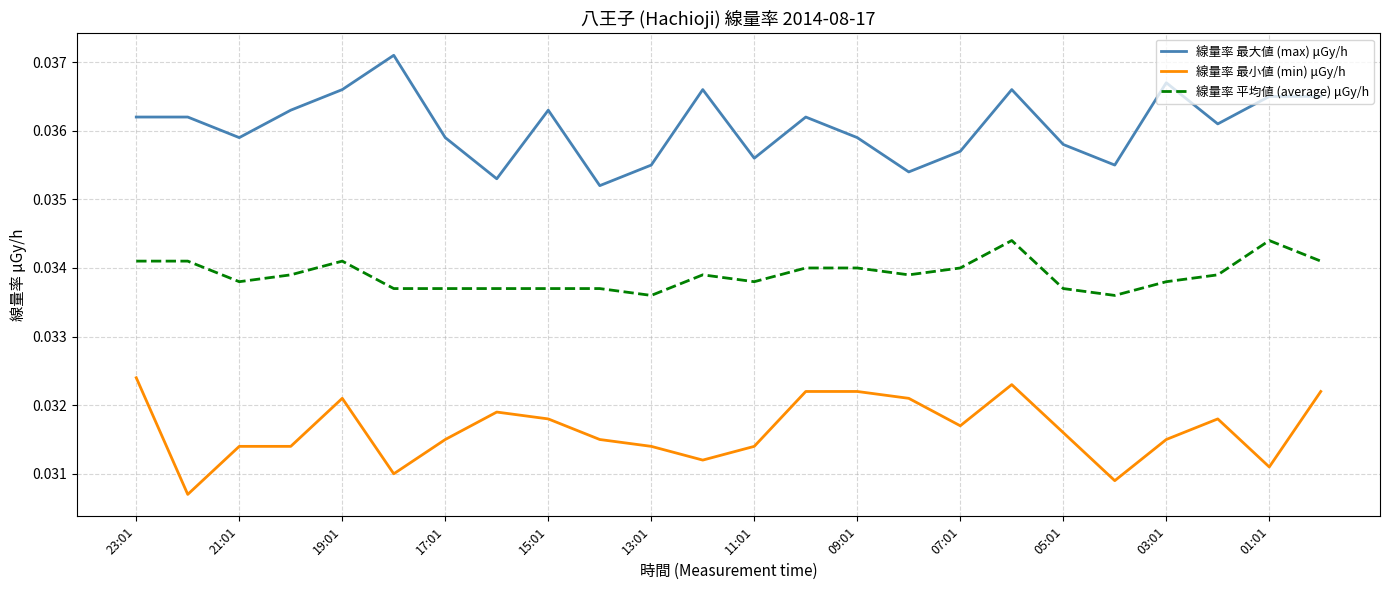

List the series in order of their overall mean, lowest first.

線量率 最小値 (min) μGy/h, 線量率 平均値 (average) μGy/h, 線量率 最大値 (max) μGy/h